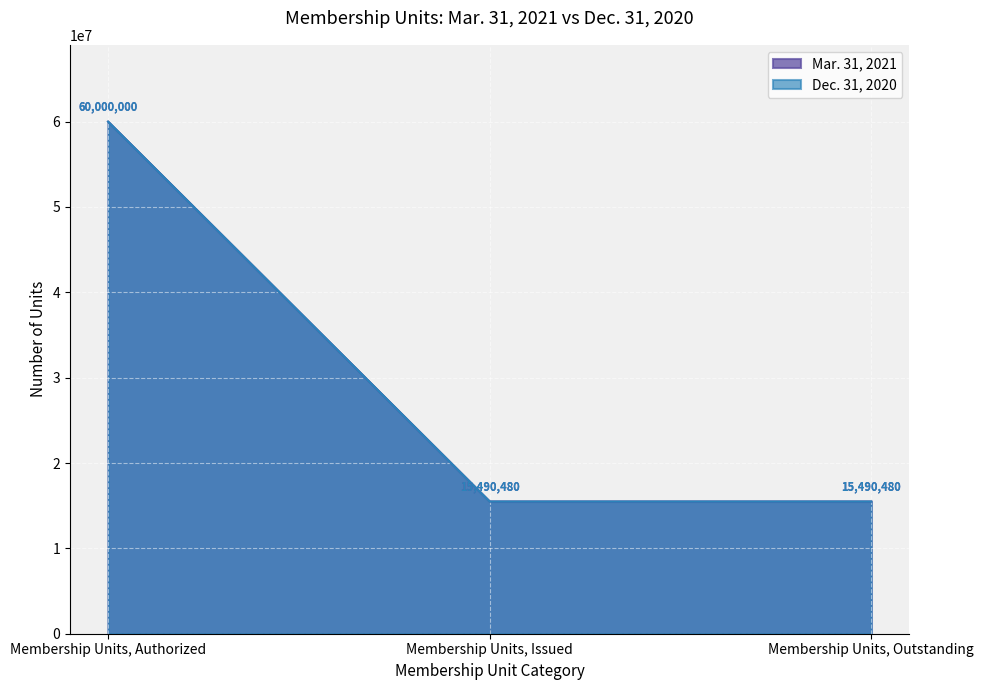

Is the value of Mar. 31, 2021 at Membership Units, Issued greater than the value of Dec. 31, 2020 at Membership Units, Outstanding?

No